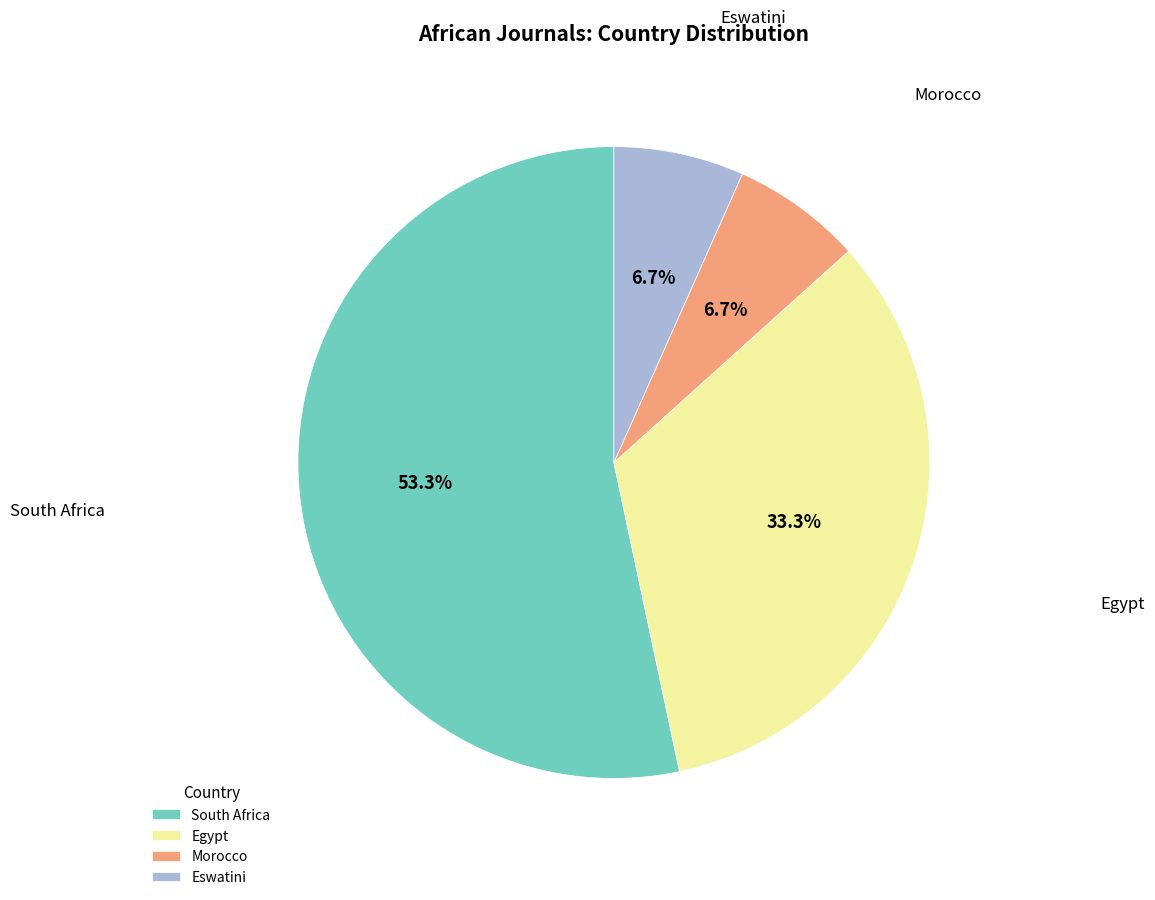

Do Egypt and Eswatini together represent more than half of the pie?

No